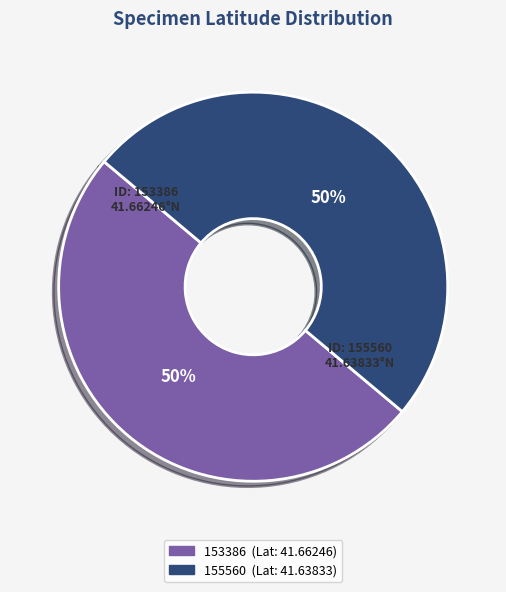

How many segments does this pie chart have?

2